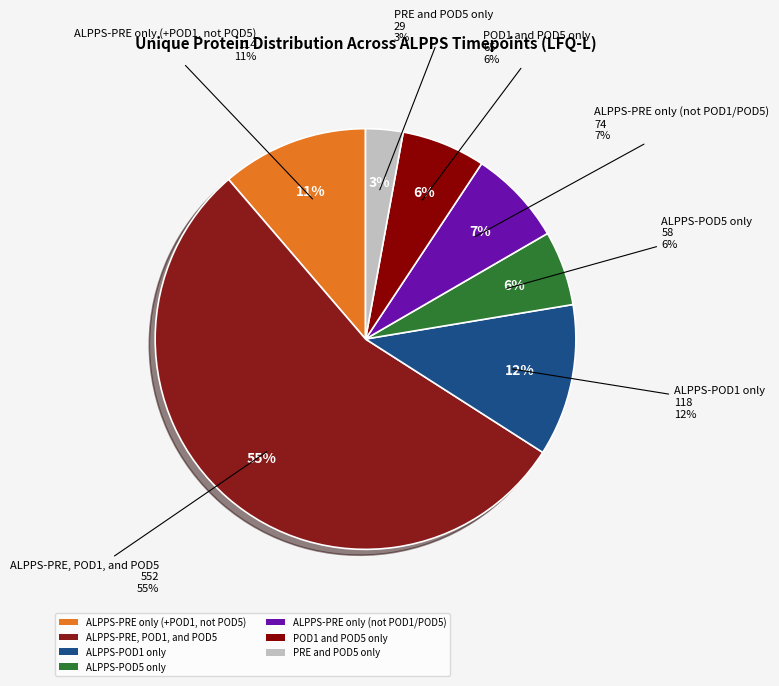

How many segments does this pie chart have?

7